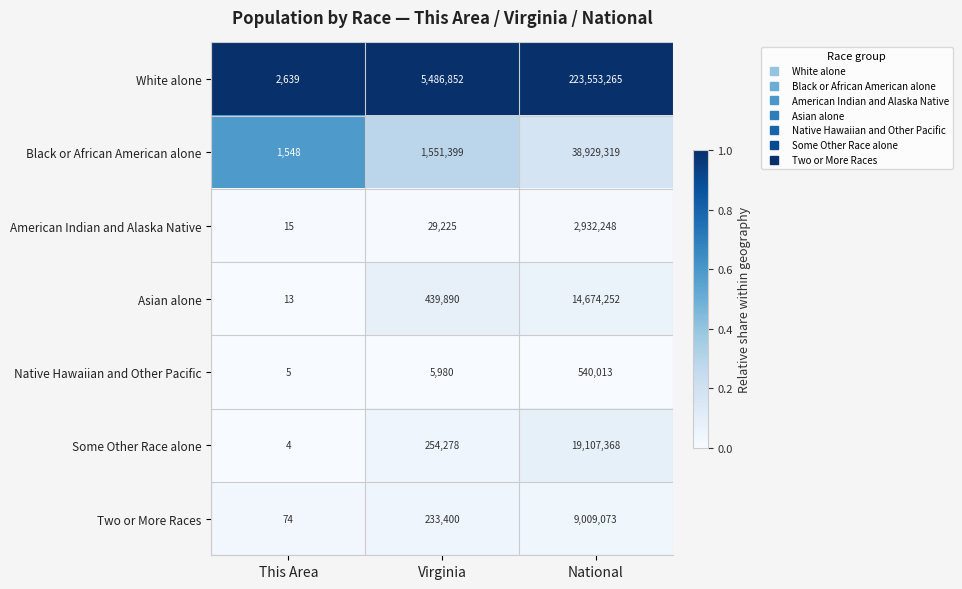

What is the spread (max minus min) of values at National?

223013252